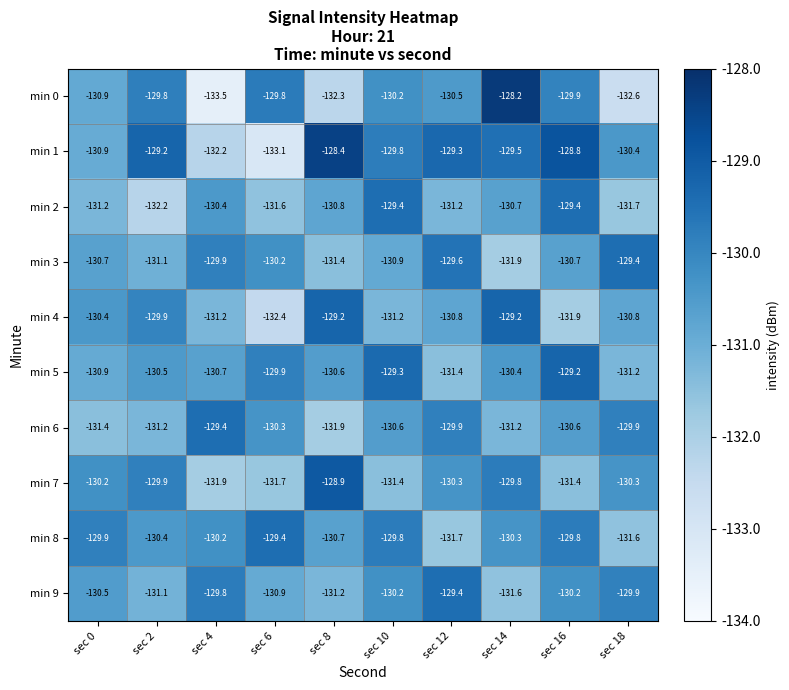

At which label does min 0 reach its minimum?

sec 4